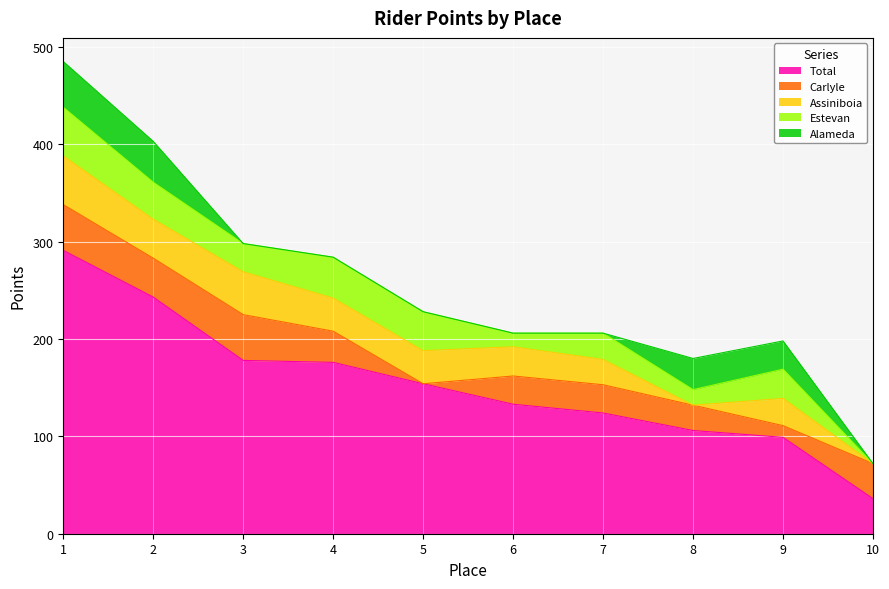

What is the value of the Total point at the 5th from the left?

154